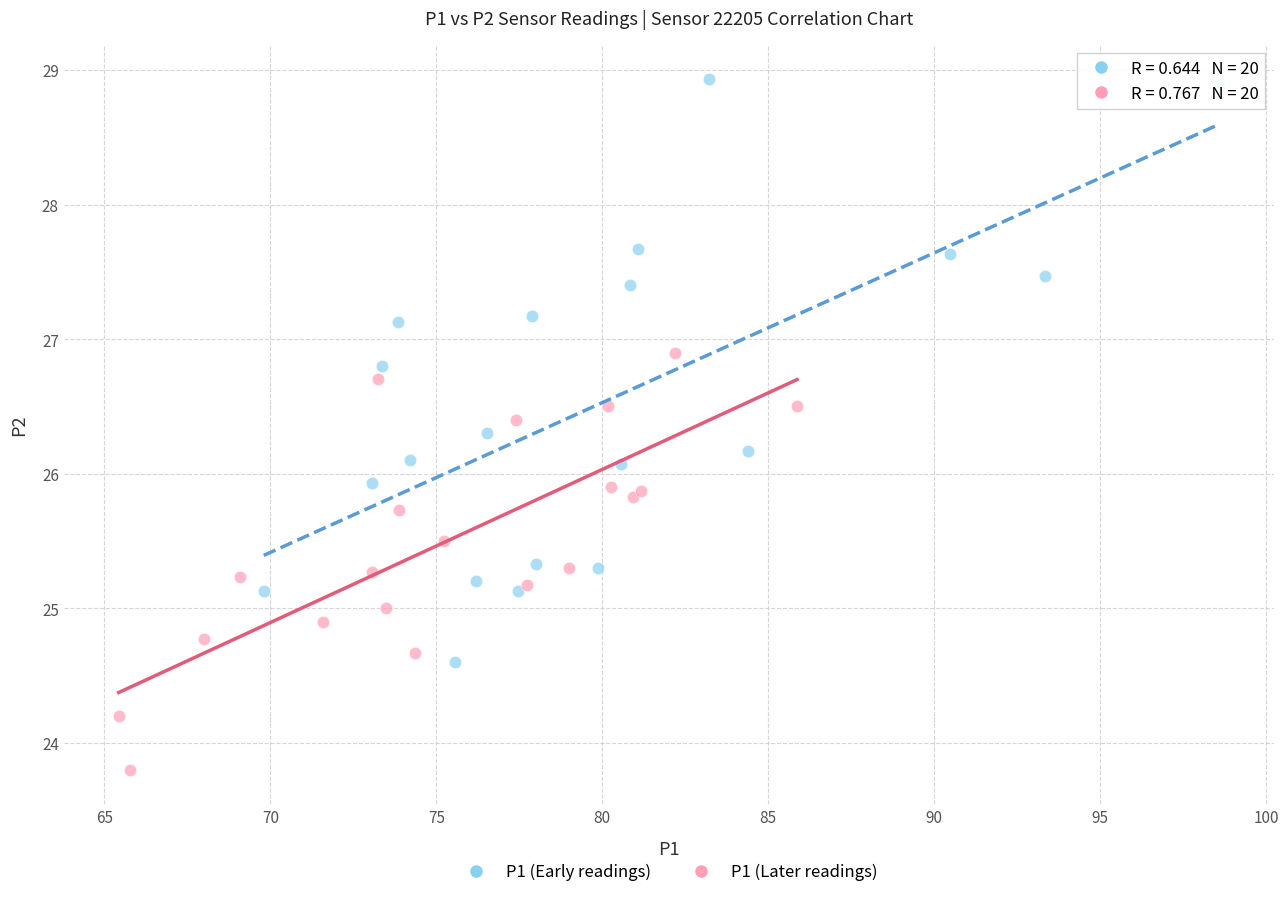

Which series has the largest Y range (max minus min)?

P1 (Early readings)